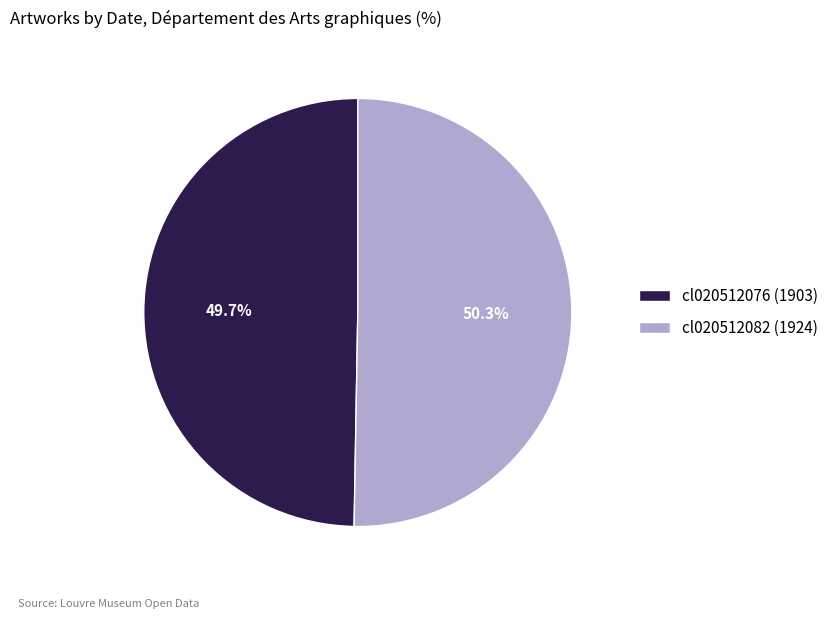

Is it true that cl020512082 (1924) is 45% of the pie?

False